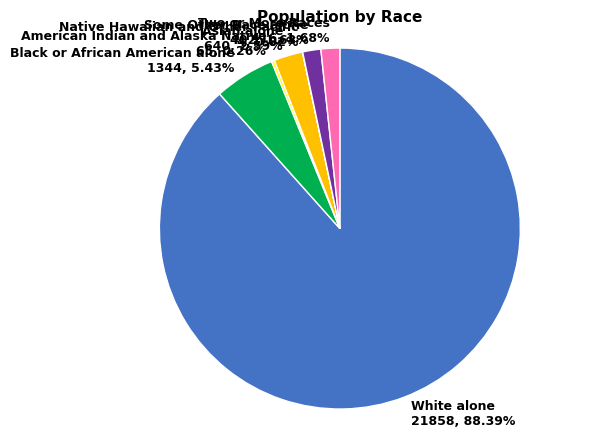

Which has a higher value, White alone 21858, 88.39% or Two or More Races 416, 1.68%?

White alone 21858, 88.39%